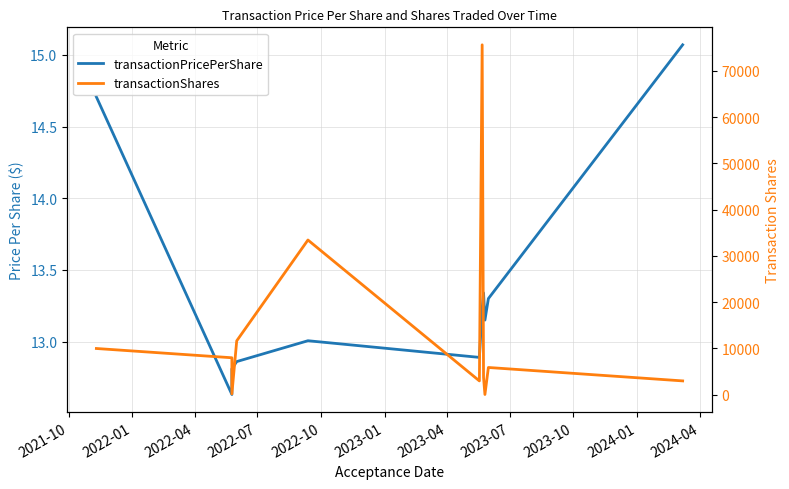

Is it true that transactionPricePerShare equals 13.0 at 2022-10?

True